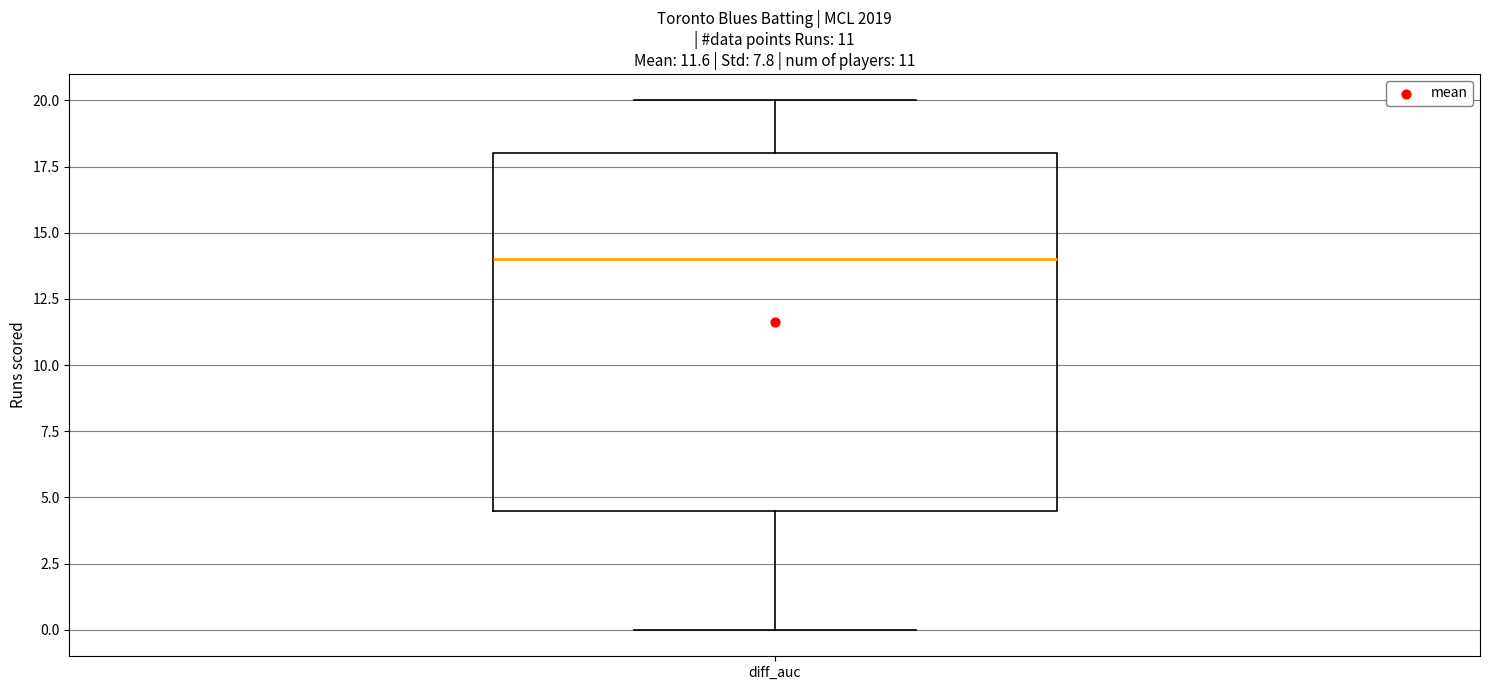

Where does the lower whisker of the box for diff_auc end on the y-axis? The values are not printed on the chart, so give them approximately, as read against the axis.

0.0